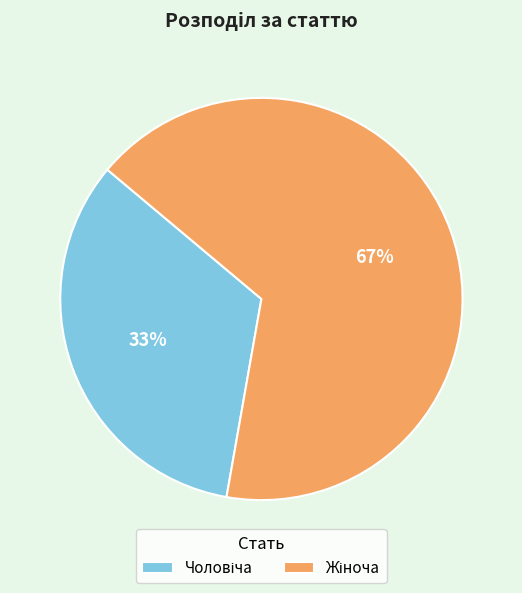

Does any single category account for the majority?

Yes